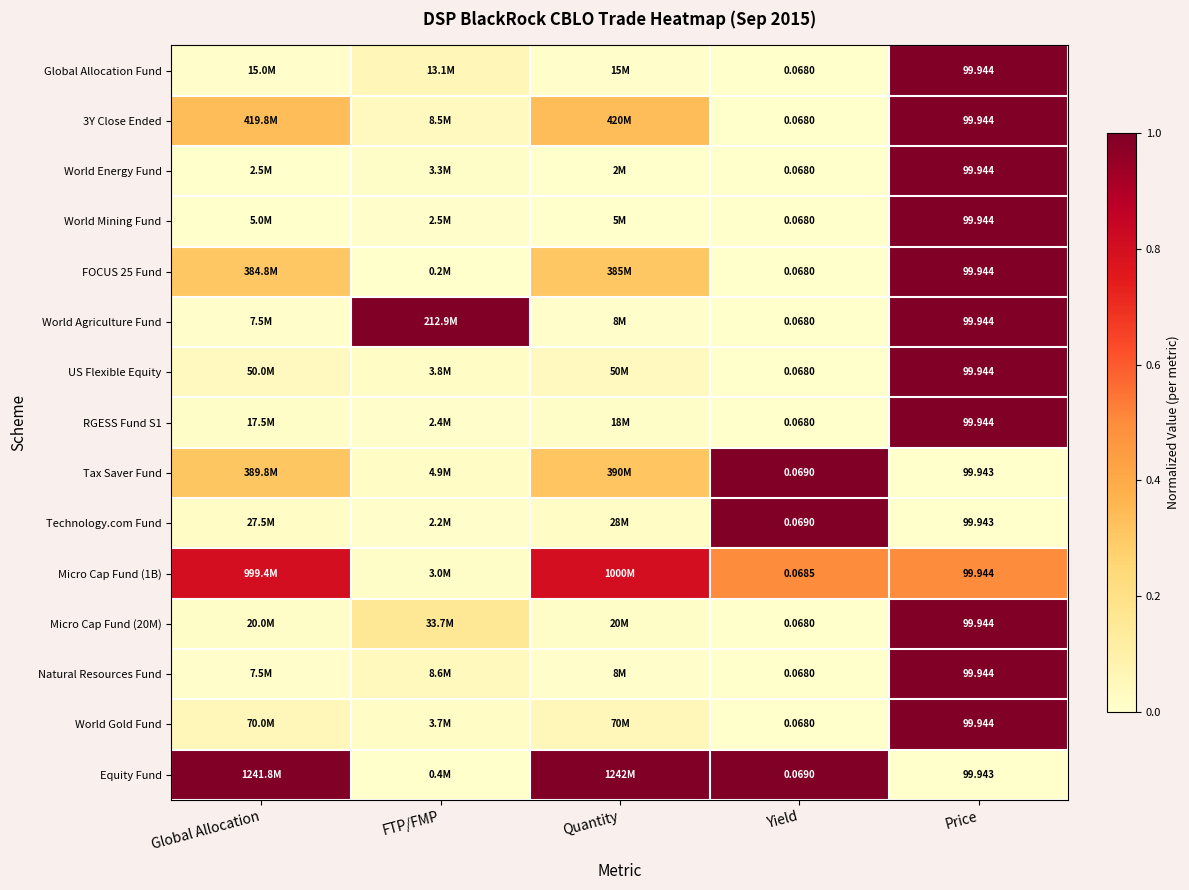

Is the value of World Energy Fund at Yield greater than the value of Technology.com Fund at Yield?

No